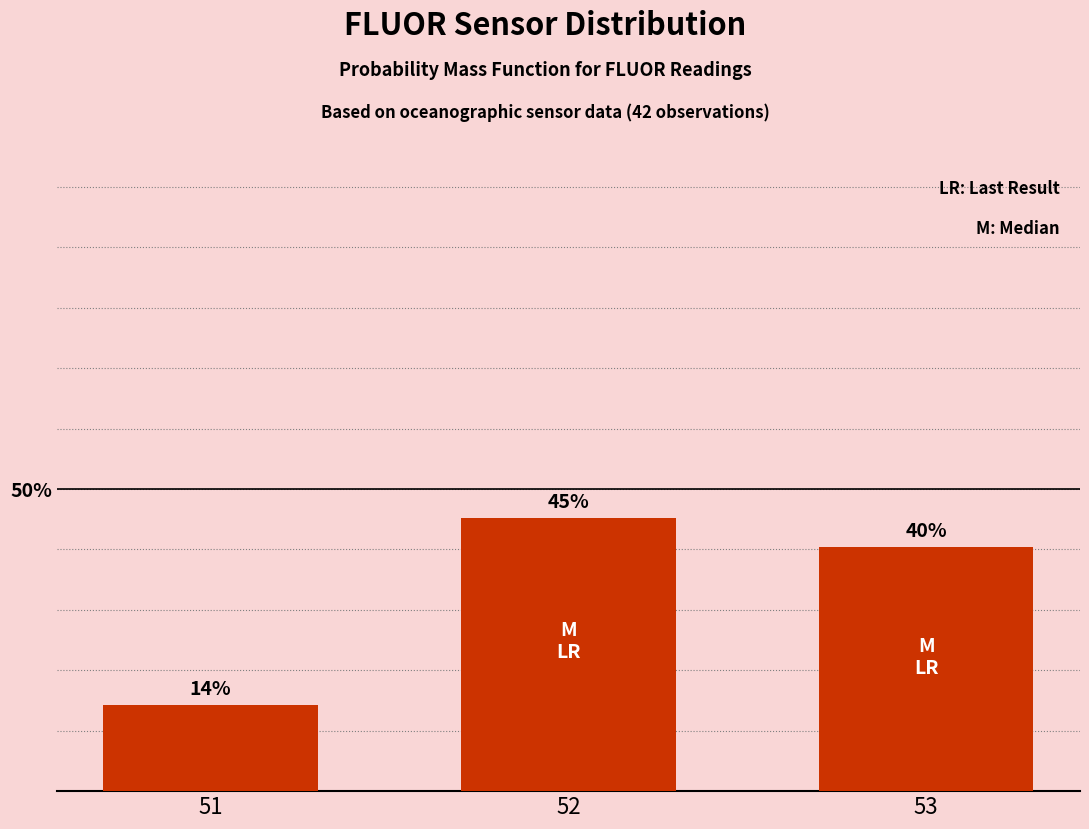

Which category has the highest value across all series?

52